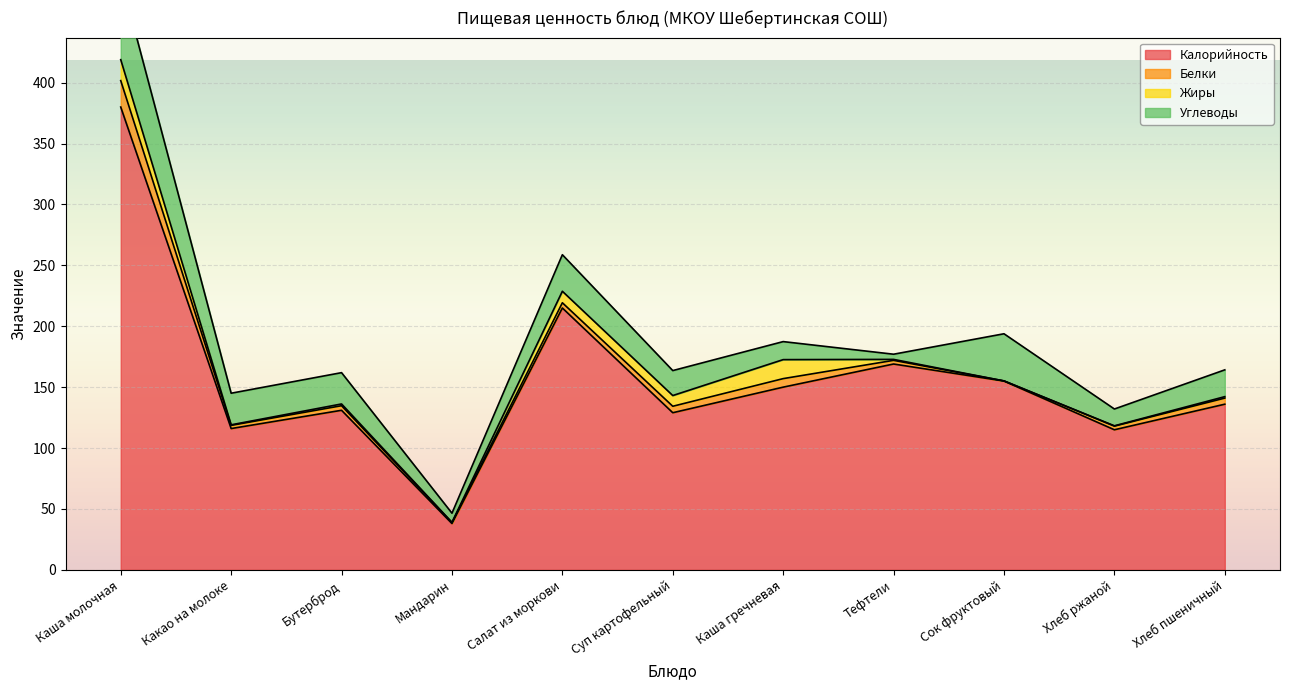

What is the difference between the second highest and second lowest values in the Жиры series?

15.4